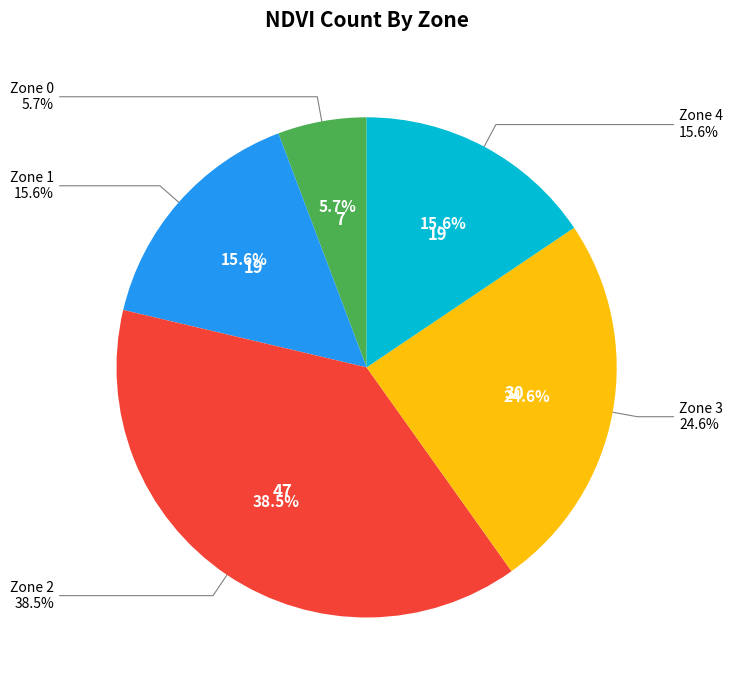

To the nearest percent, what is the average slice percentage?

20%